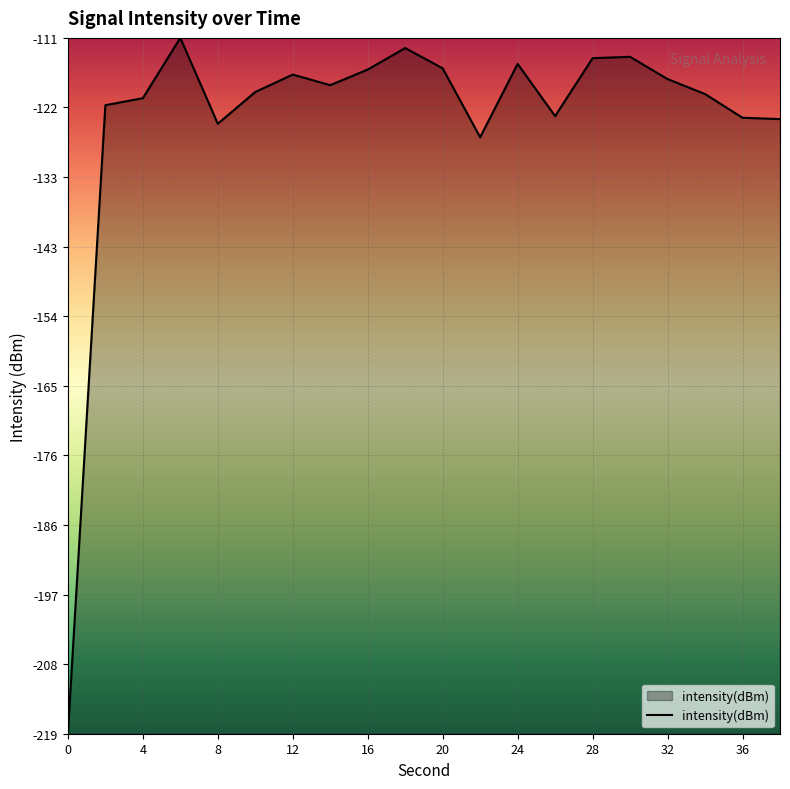

What is the difference between the maximum and minimum values?

107.5